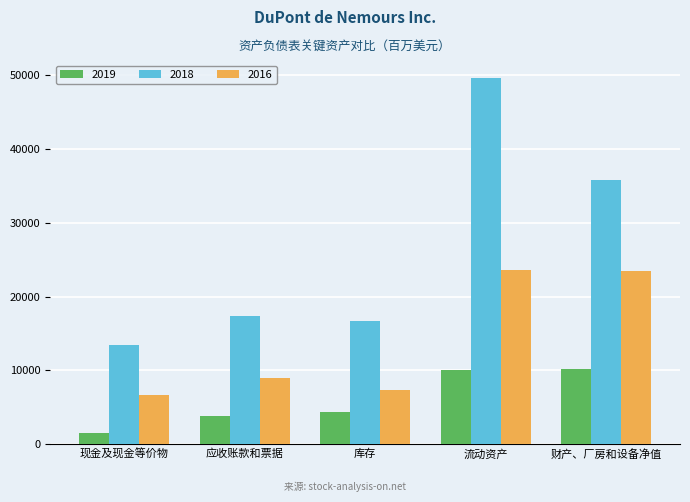

What is the smallest value displayed?

1540